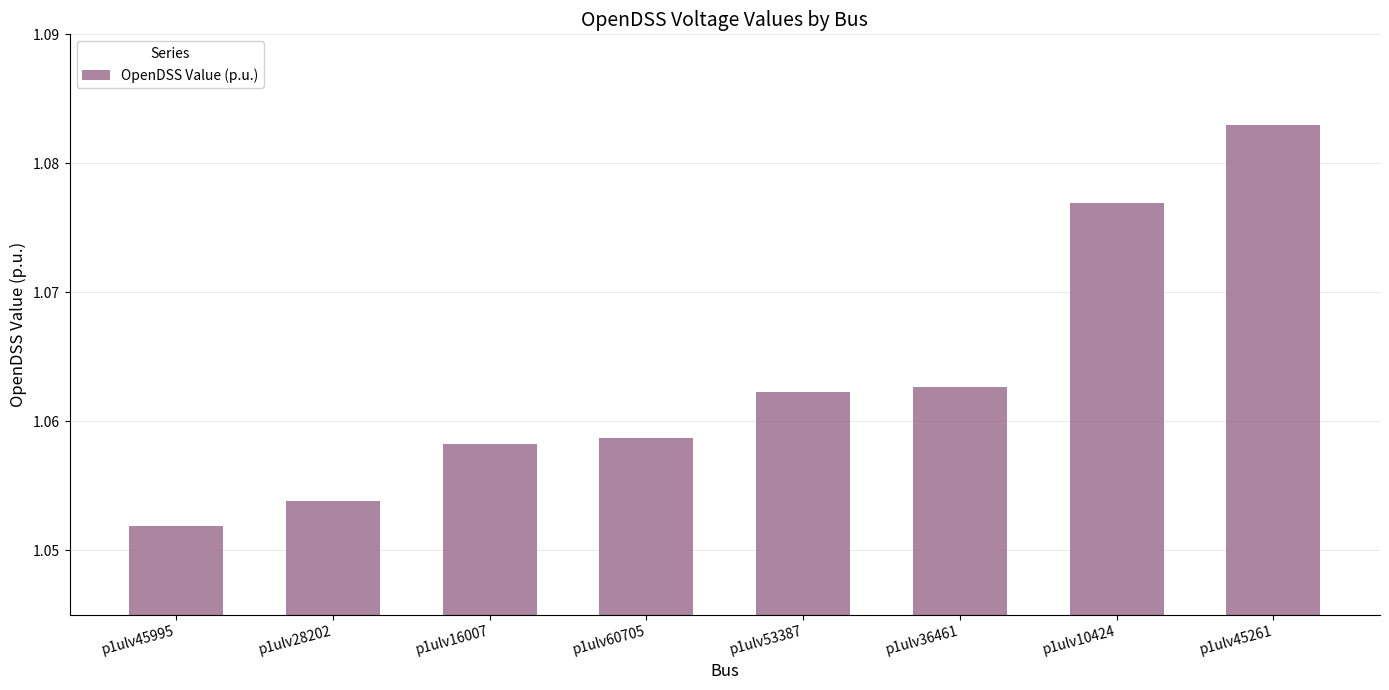

What is the label of the 6th bar from the left?

p1ulv36461